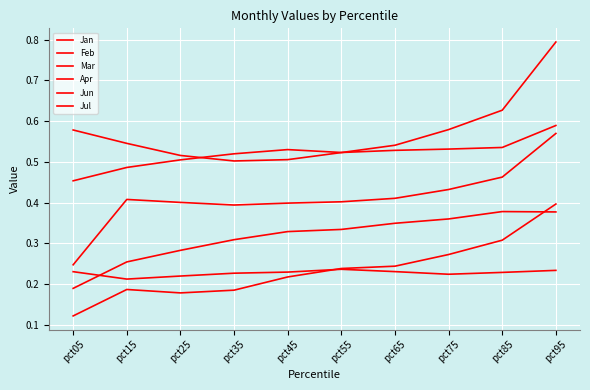

Where is the first local maximum for Feb?

pct55